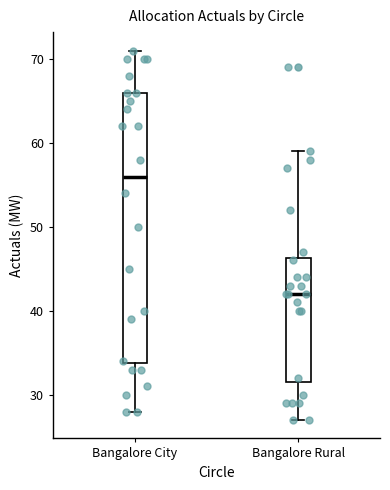

Reading left to right, transcribe this box plot: for each box, give where its median line is, the range the box spans, and where its two whiskers end, as read against the y-axis. The values are not printed on the chart, so give them approximately, as read against the axis.

Bangalore City: median 56, box 34 to 66, whiskers 28 to 71
Bangalore Rural: median 42, box 32 to 46, whiskers 27 to 59